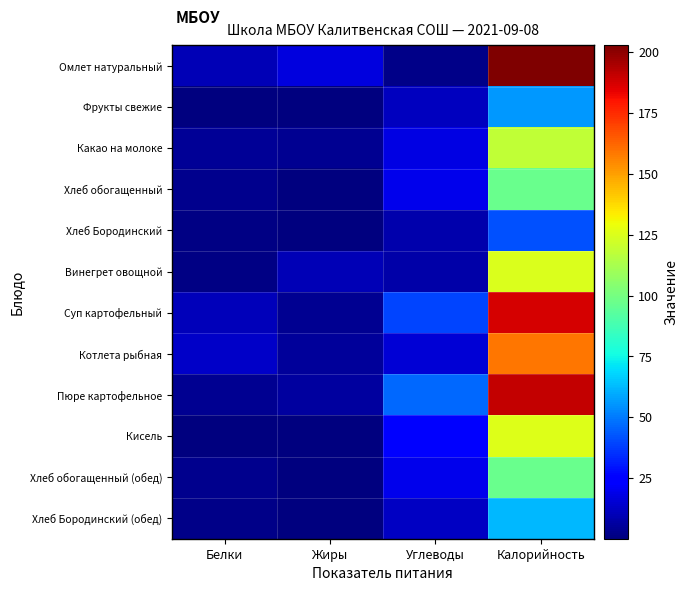

At which category is the sum across all series the highest?

Калорийность